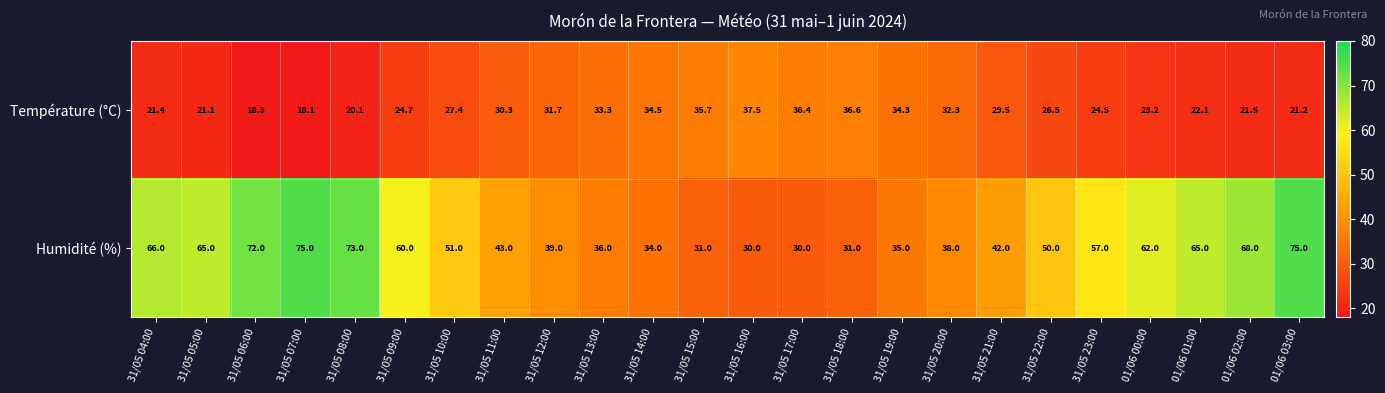

What is the approximate value of Humidité (%) at 31/05 18:00?

31.0